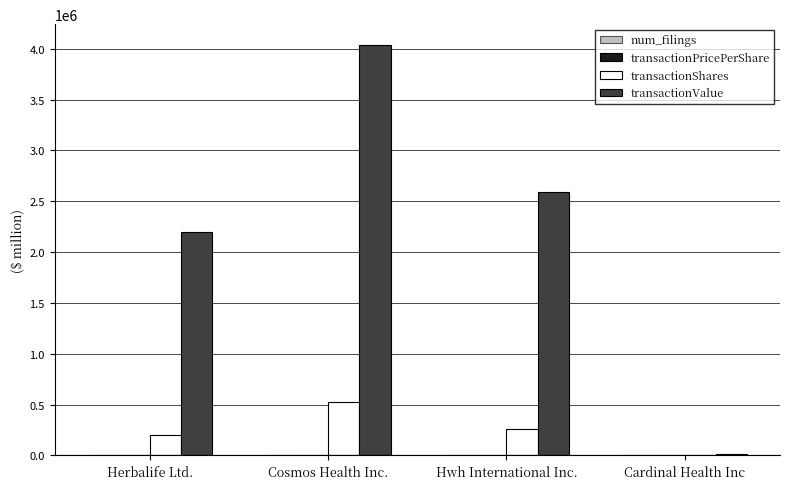

Which series has the largest total across all categories?

transactionValue